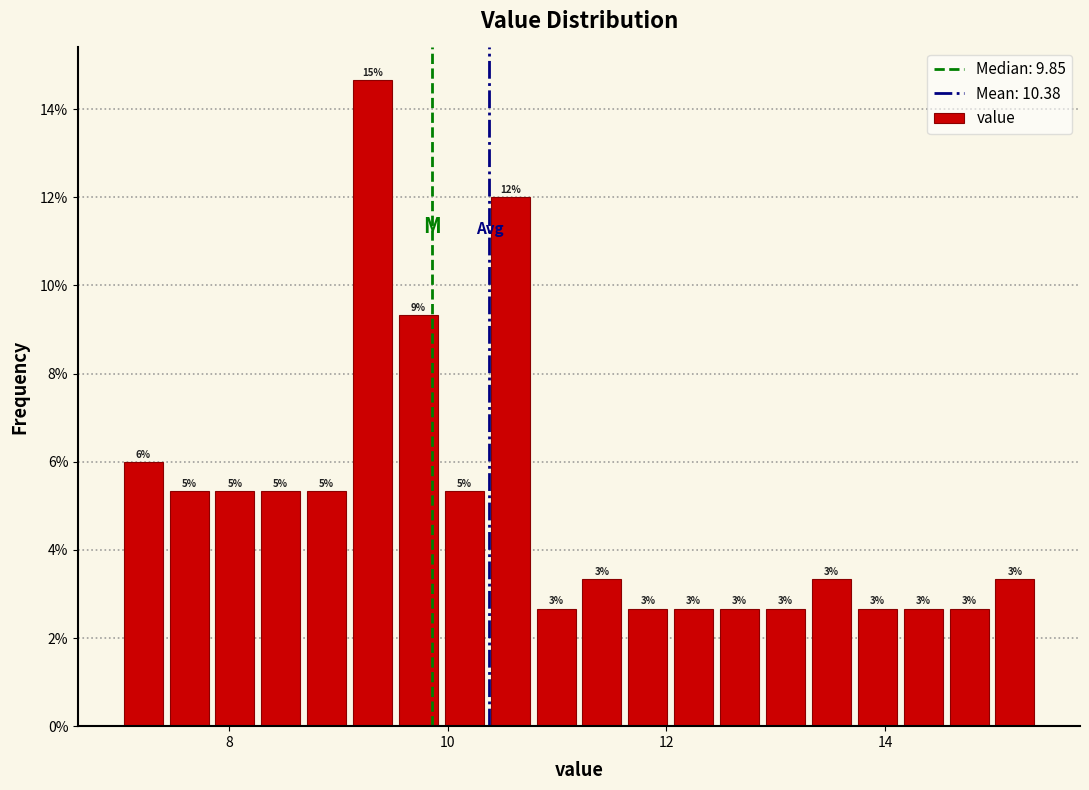

Read against the x-axis, roughly where is the centre of the tallest bar?

9.4